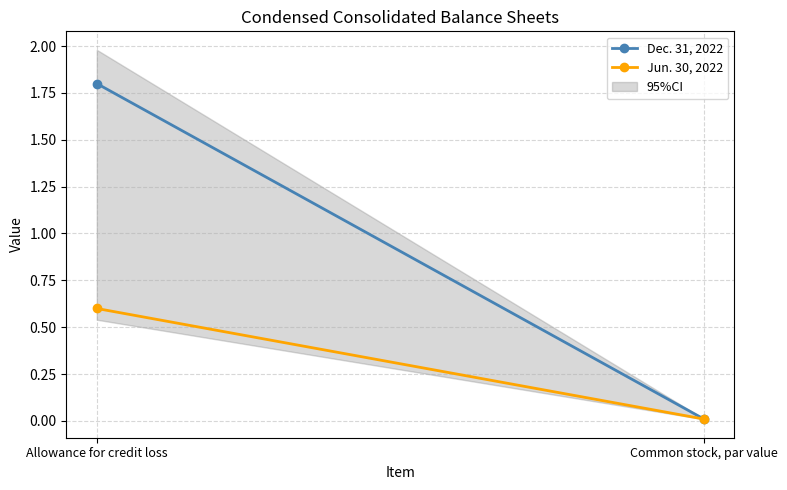

Which series has the largest total across all categories?

Dec. 31, 2022